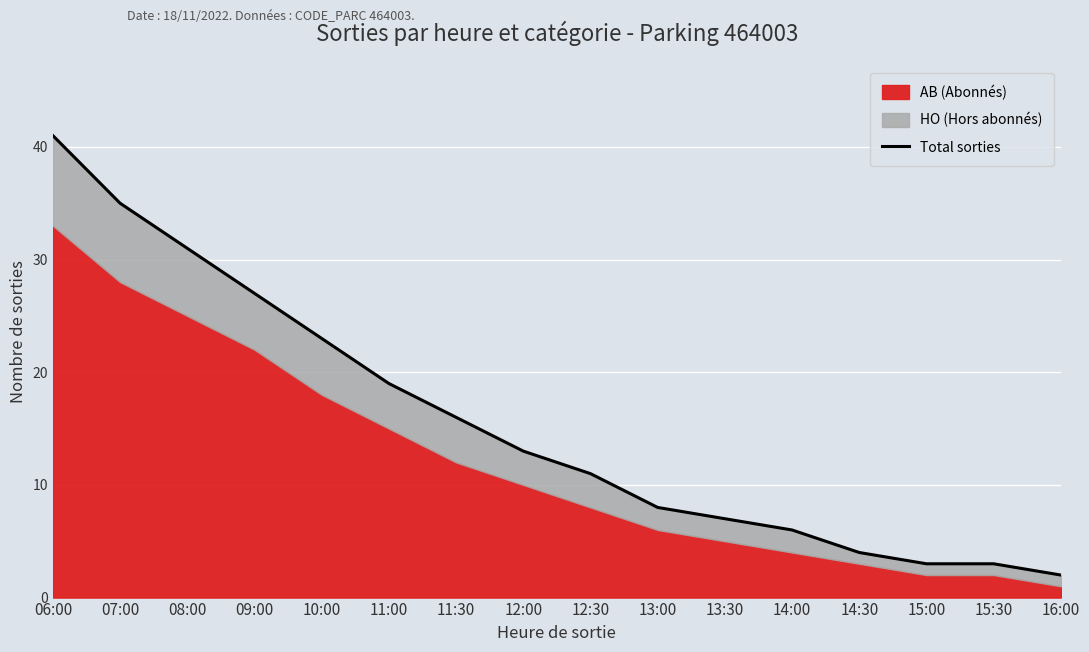

What is the label of the 7th point from the left?

11:30